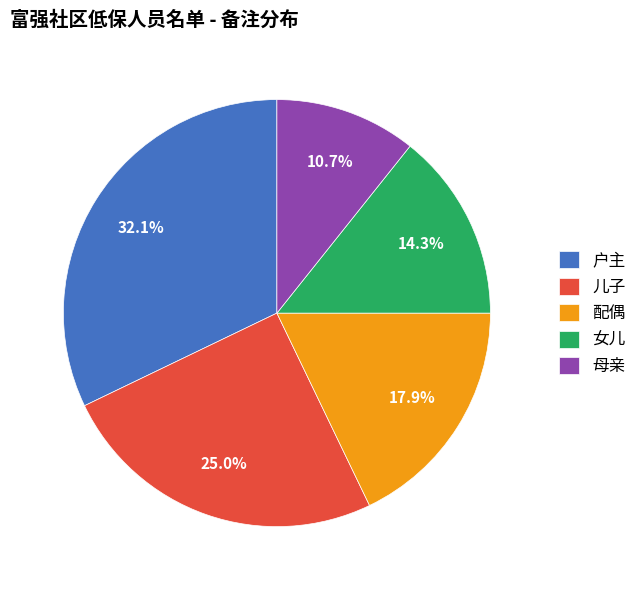

Does 户主 account for over 50% of the chart?

No